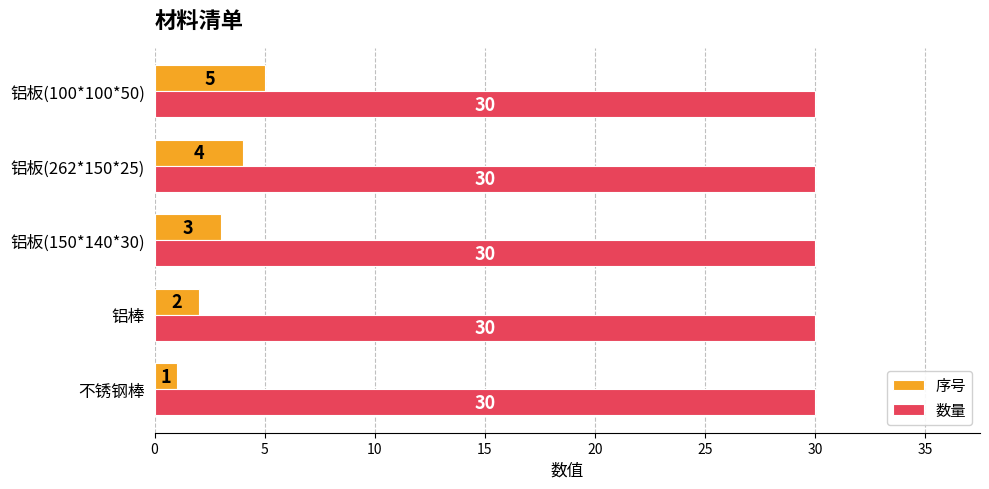

What is the average value of the 数量 series?

30